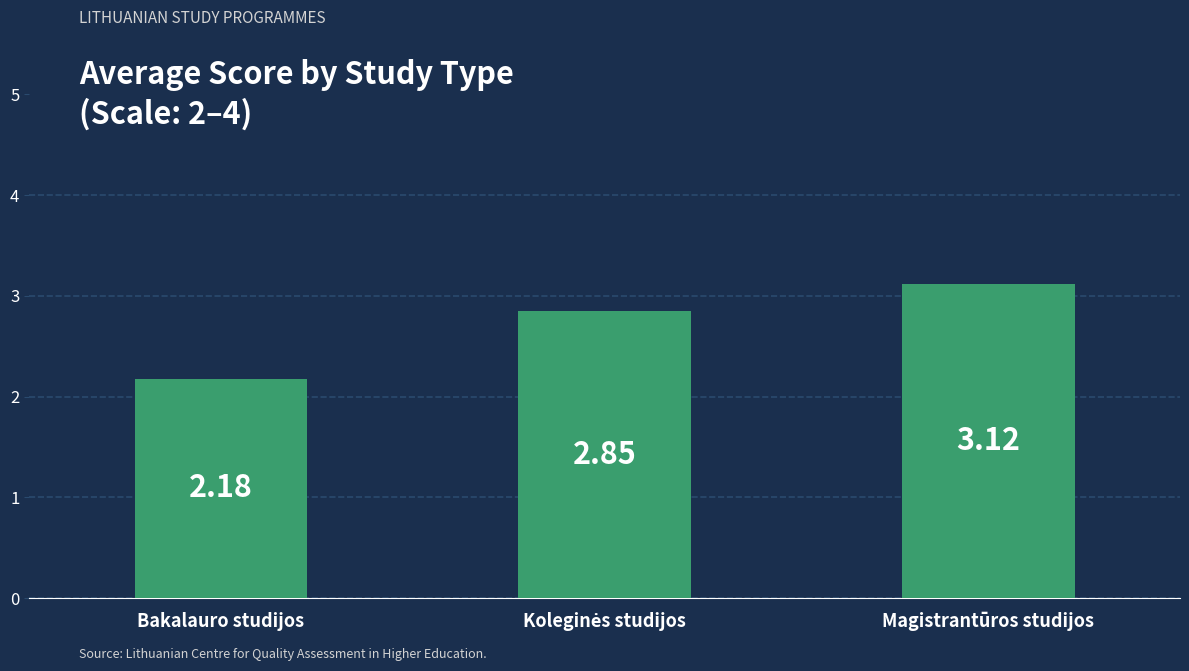

At which category does the chart reach its peak across all series?

Magistrantūros studijos